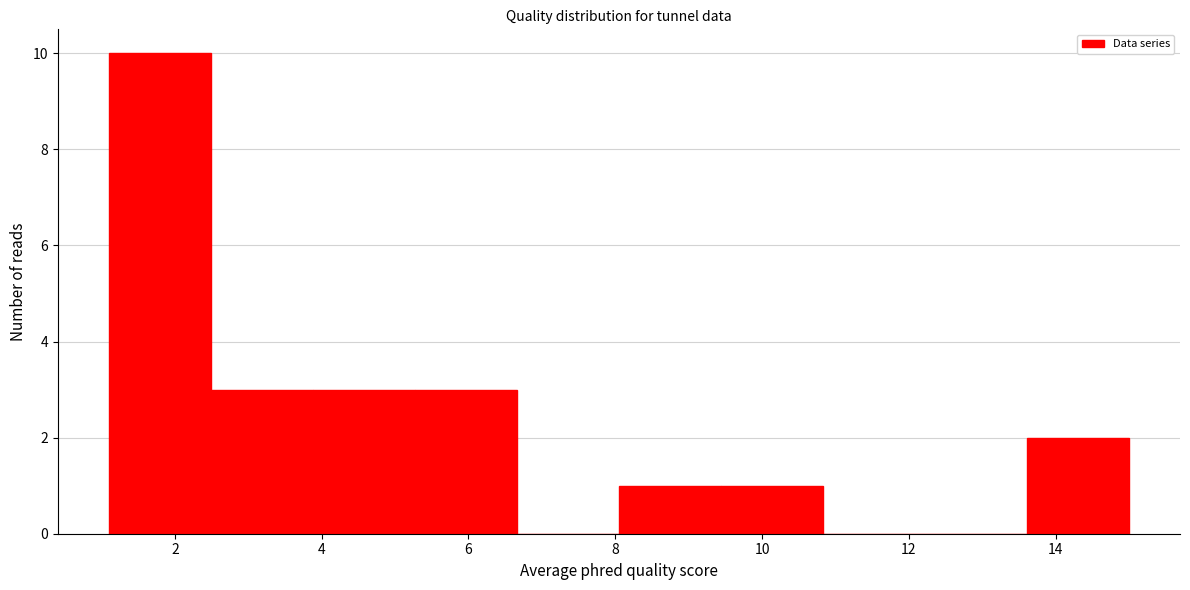

What is the height of the bar covering 2.4 to 3.8 on the x-axis? Neither the bar edges nor the heights are printed on the chart, so give them approximately, as read against the axes.

3